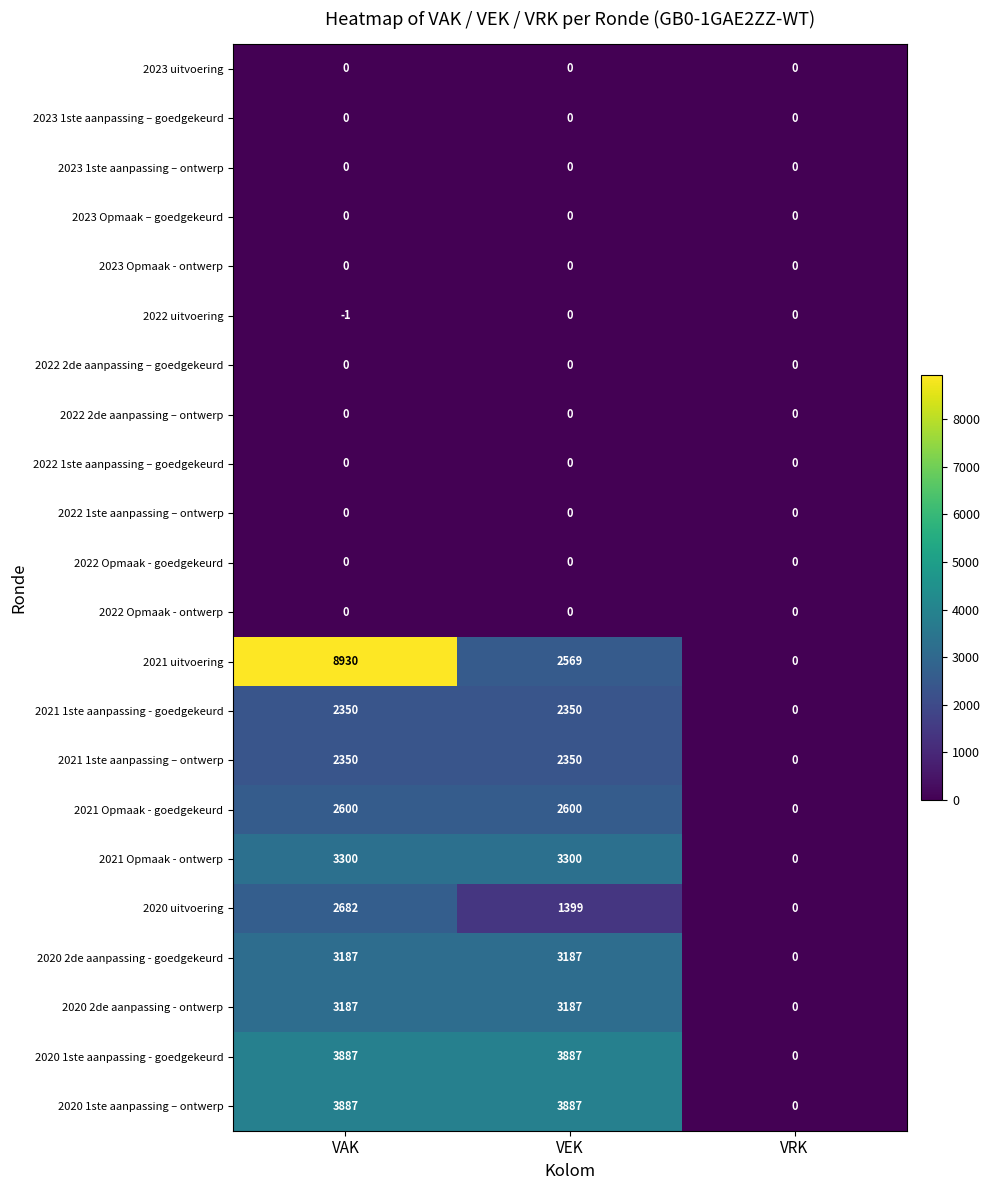

What is the average value of the 2021 Opmaak - ontwerp series?

2200